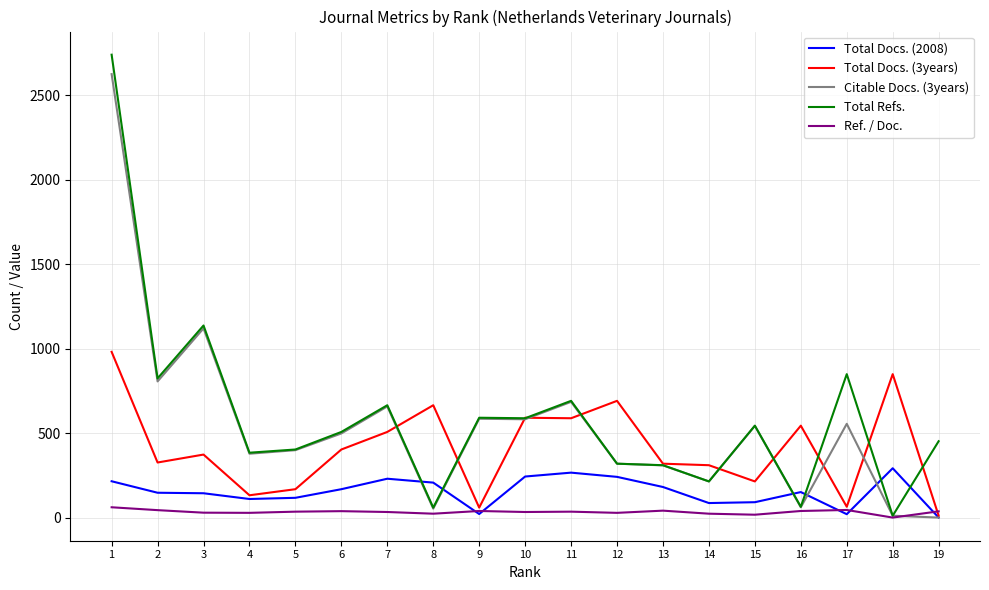

The value of Total Docs. (3years) at 13 is 319. True or false?

True